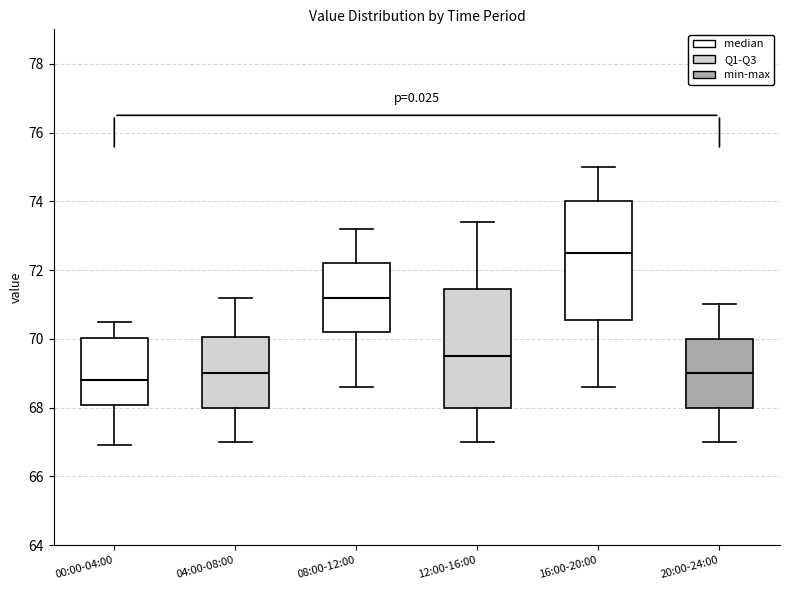

Which box's median line is the lowest?

00:00-04:00